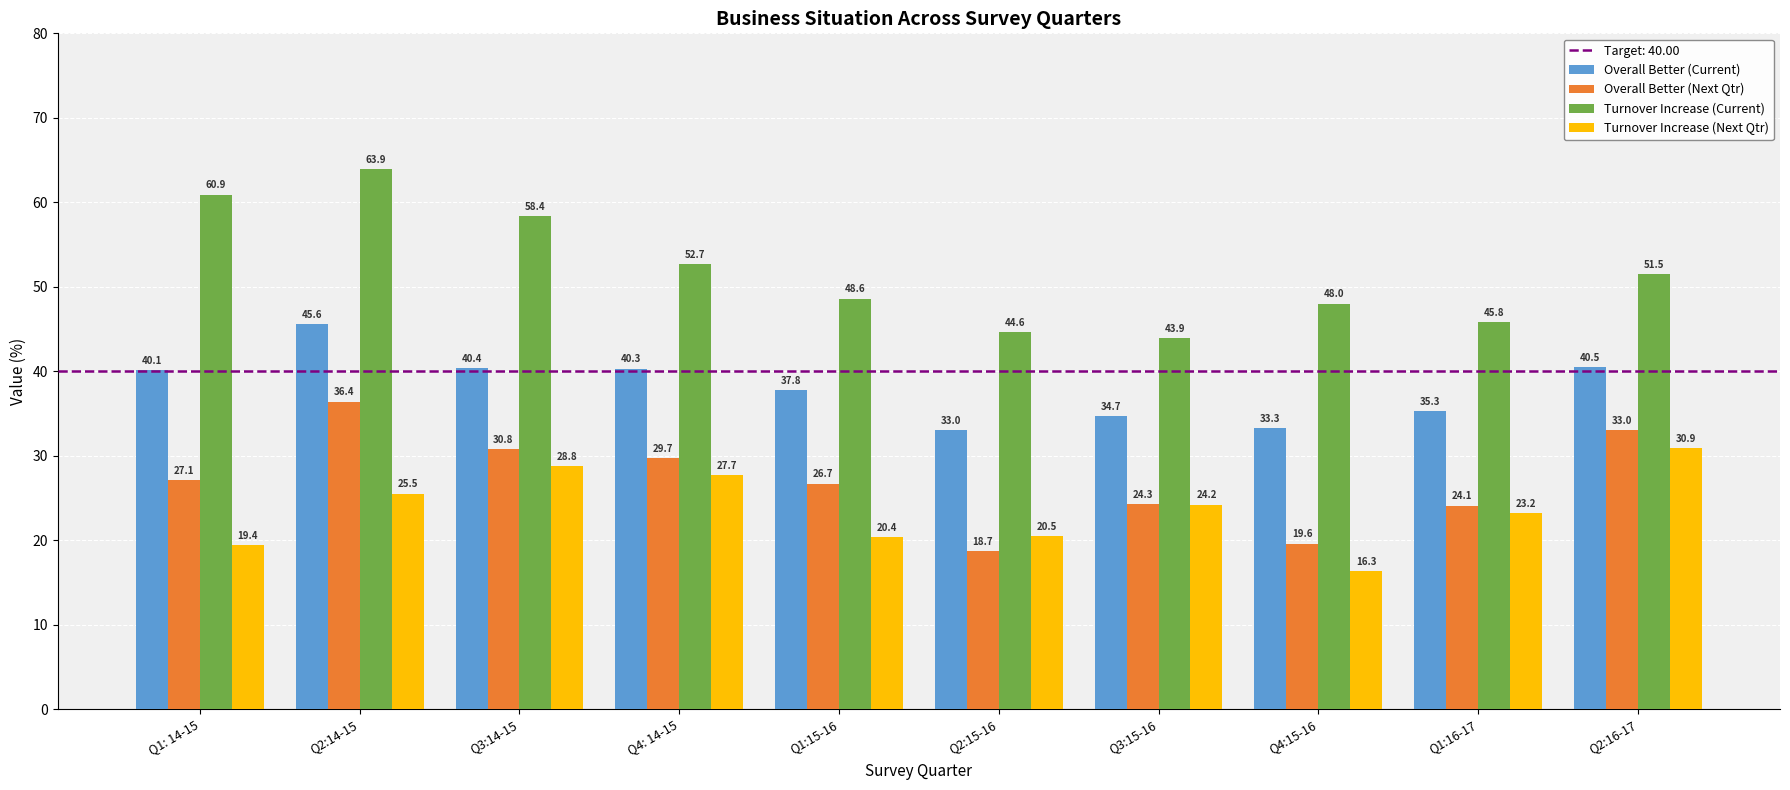

The value of Overall Better (Current) at Q4:15-16 is 18.8. True or false?

False